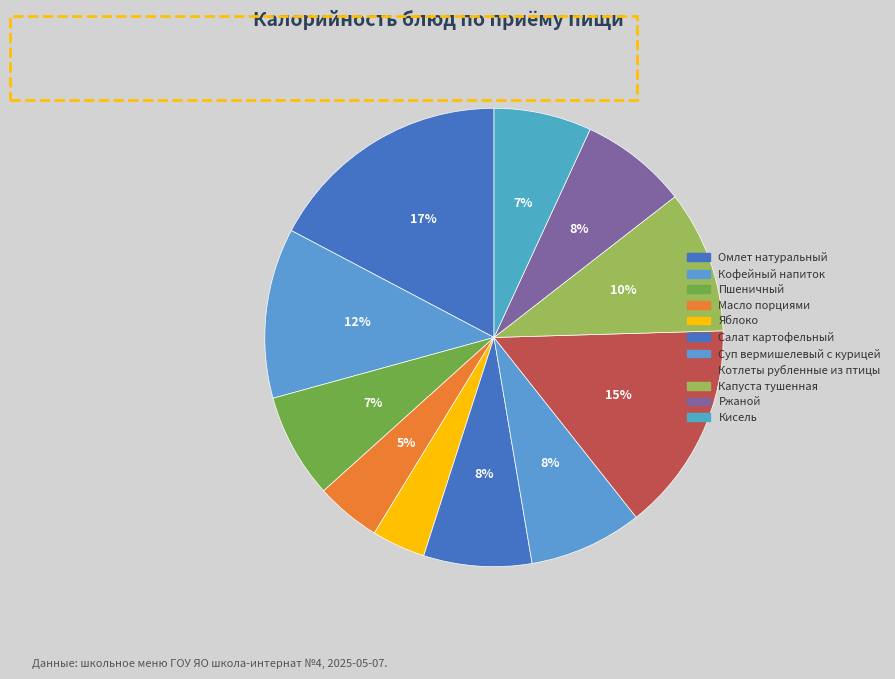

Count the number of slices in the pie.

11